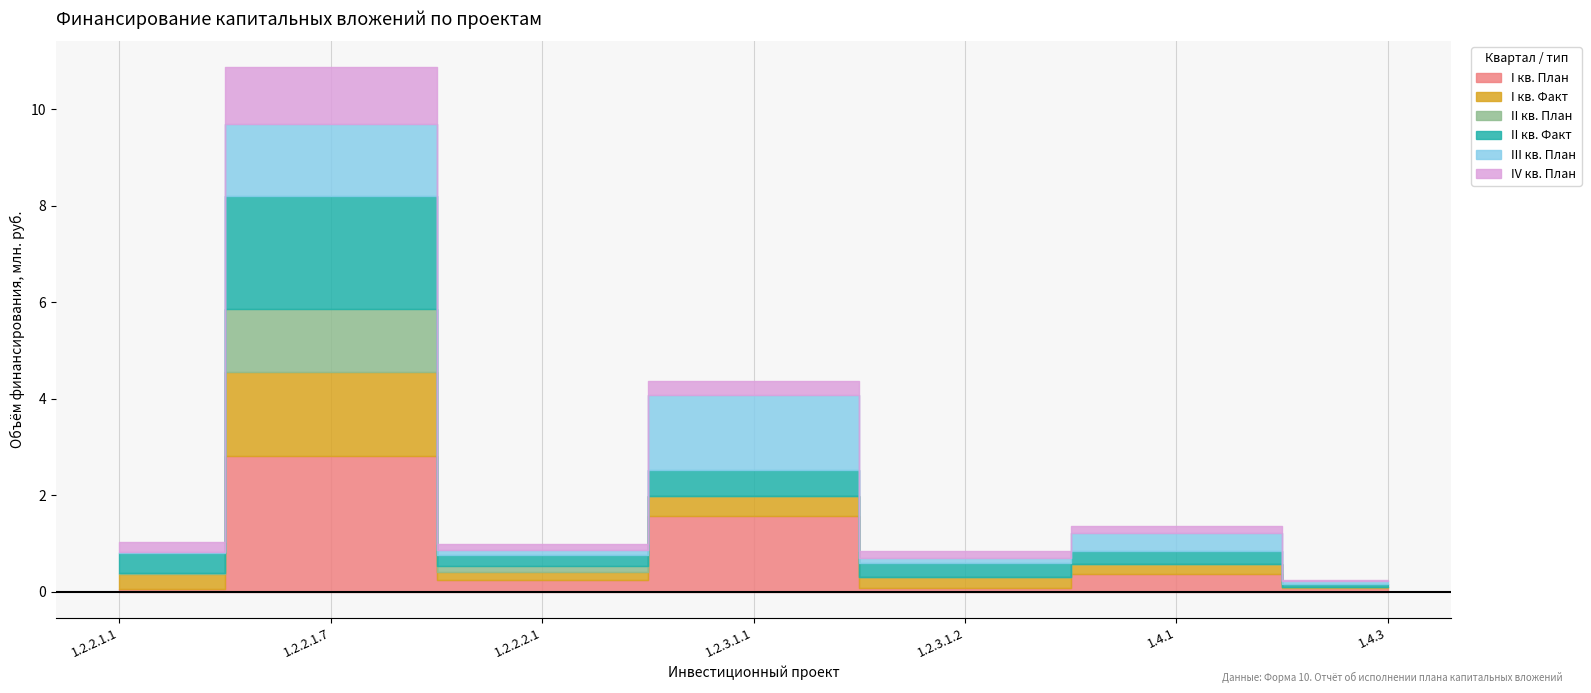

At which label is I кв. План closest to 1?

1.2.3.1.1